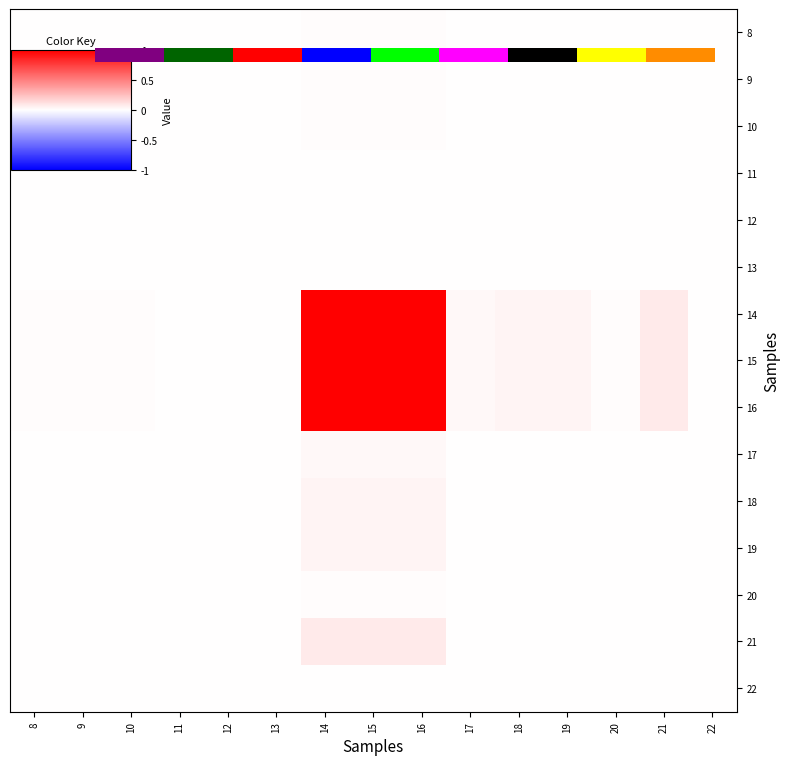

Rank the categories by 17 value from lowest to highest.

11, 12, 13, 22, 8, 9, 10, 20, 17, 18, 19, 21, 14, 15, 16